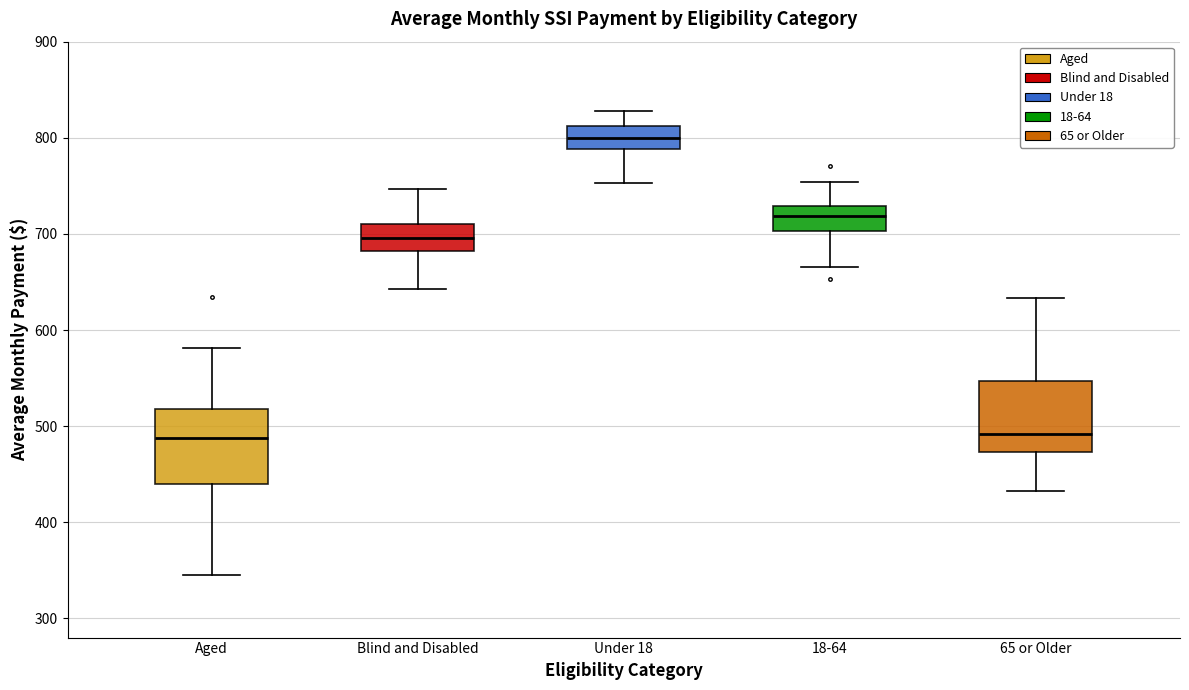

Reading left to right, transcribe this box plot: for each box, give where its median line is, the range the box spans, and where its two whiskers end, as read against the y-axis. The values are not printed on the chart, so give them approximately, as read against the axis.

Aged: median 490, box 440 to 520, whiskers 350 to 580
Blind and Disabled: median 700, box 680 to 710, whiskers 640 to 750
Under 18: median 800, box 790 to 810, whiskers 750 to 830
18-64: median 720, box 700 to 730, whiskers 670 to 750
65 or Older: median 490, box 470 to 550, whiskers 430 to 630